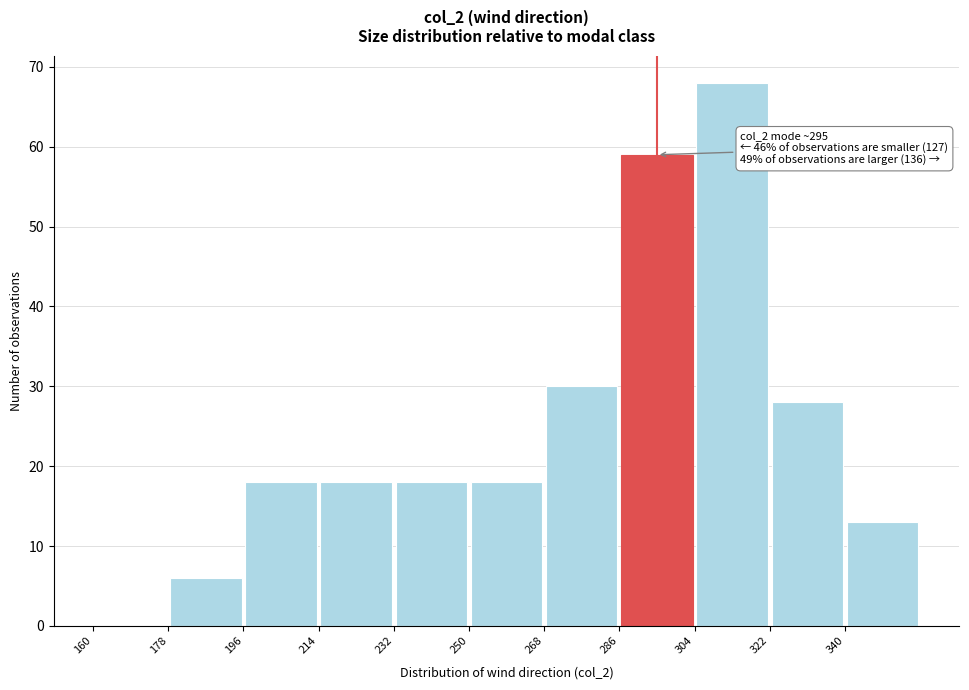

Which range on the x-axis has the tallest bar?

304 to 322